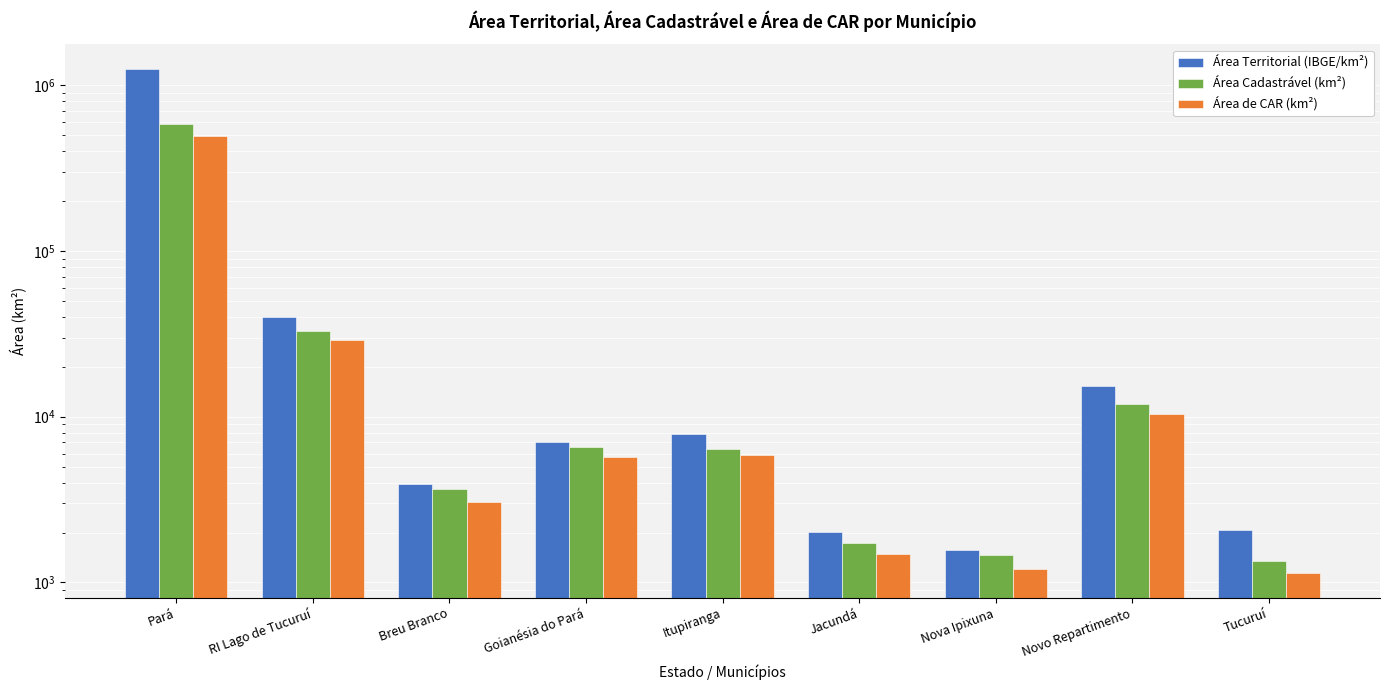

What is the label of the 7th bar from the left?

Nova Ipixuna